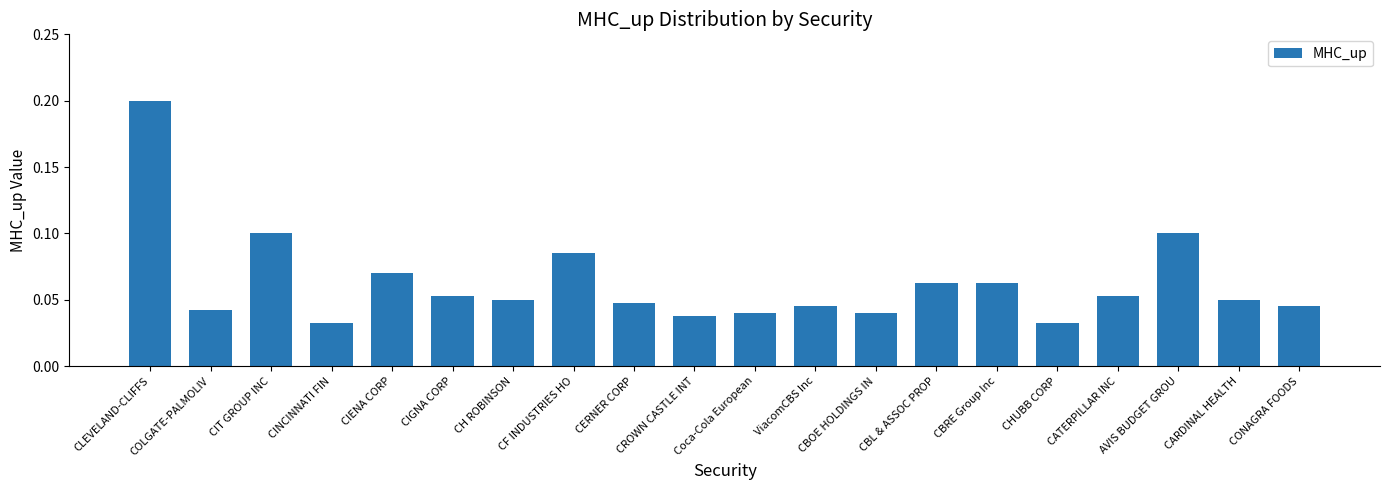

Which label corresponds to the largest value in the chart?

CLEVELAND-CLIFFS